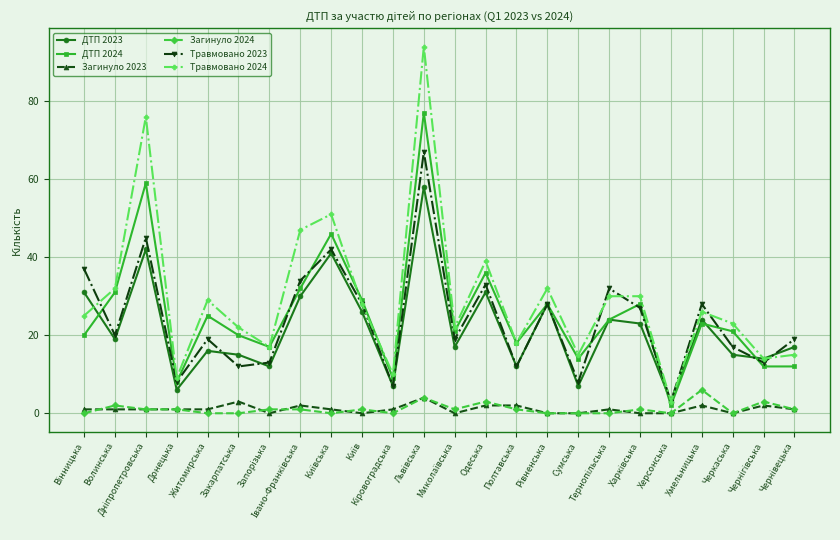

True or false: ДТП 2023 and Загинуло 2024 cross at least once.

False